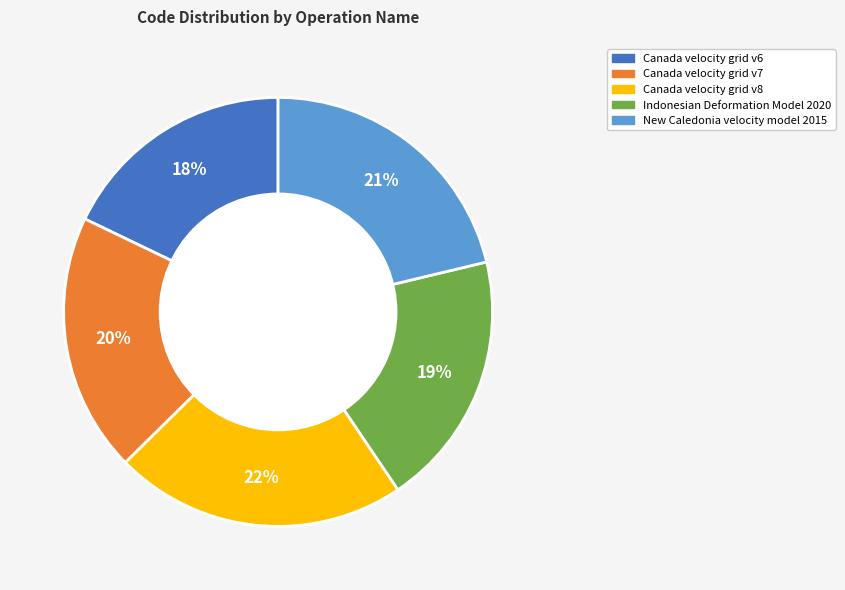

Is the sum of Canada velocity grid v7 and Canada velocity grid v6 greater than half?

No